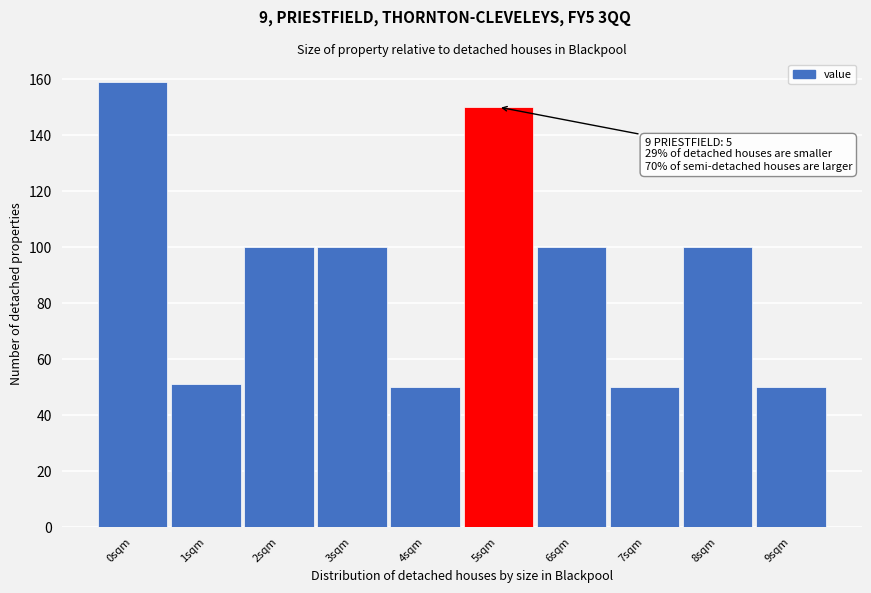

Which range on the x-axis has the tallest bar?

-0.5 to 0.5